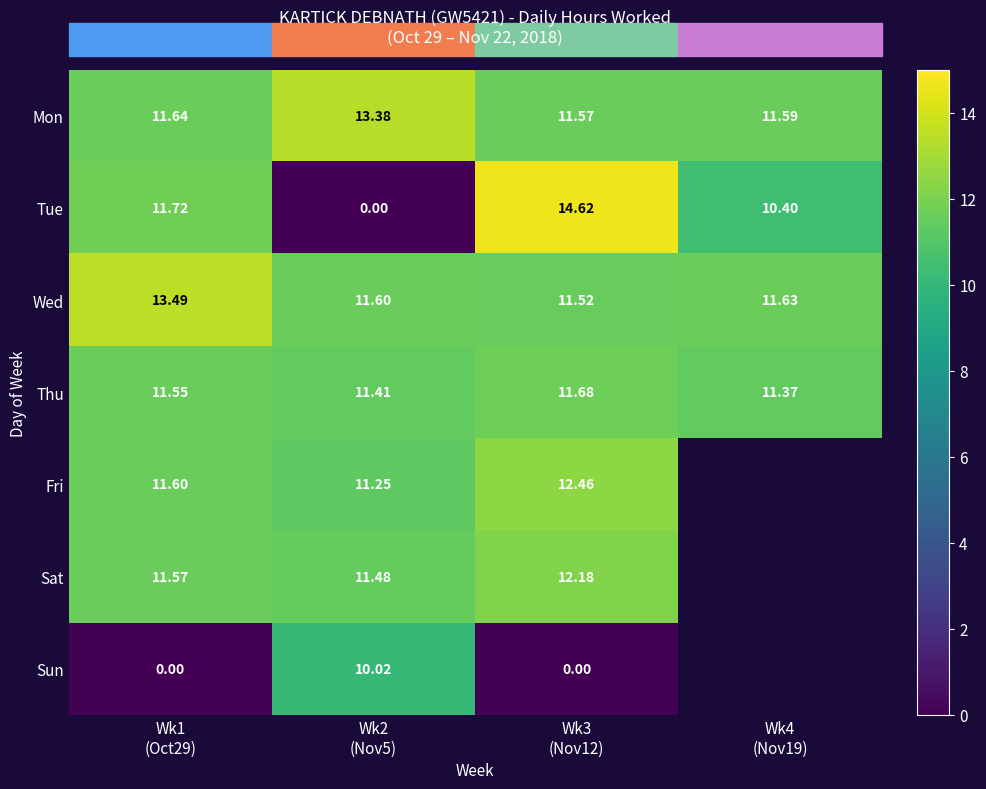

Which series has the largest range (max minus min)?

Tue